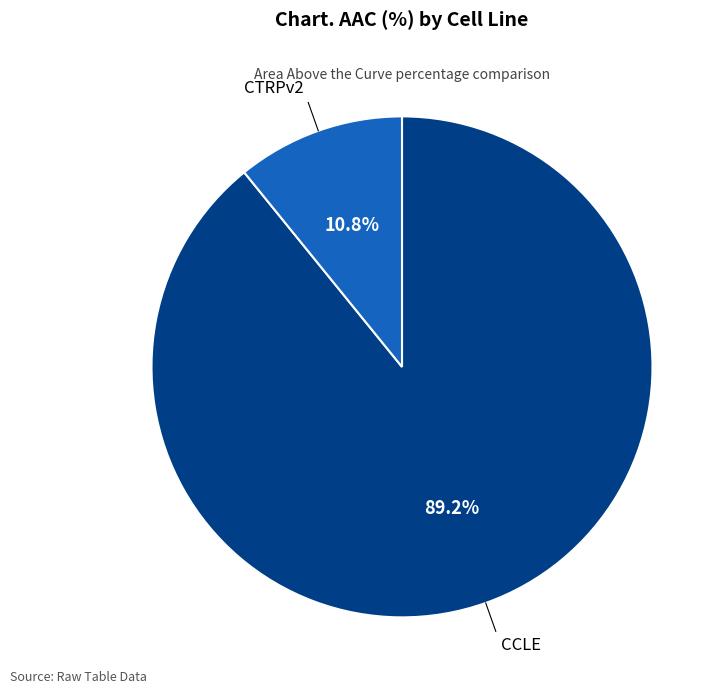

To the nearest percent, what percentage of the pie is CCLE?

89%